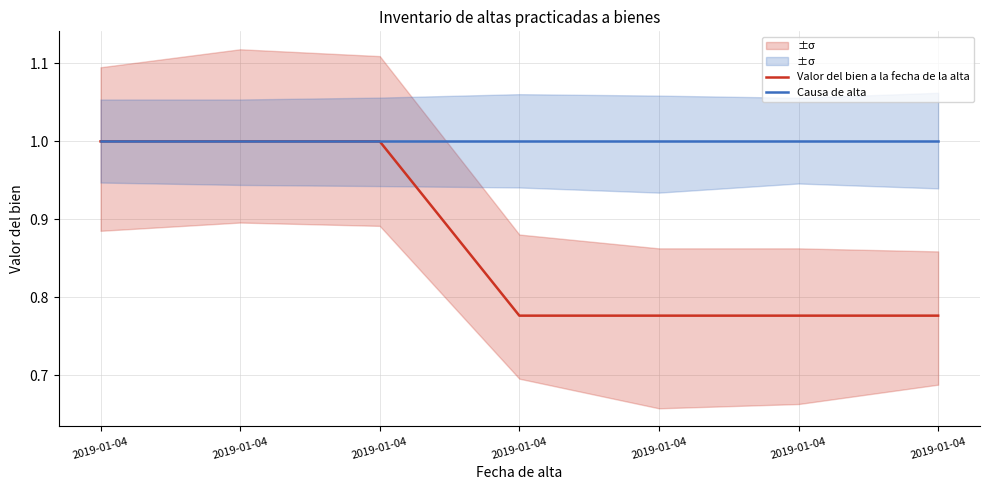

Rank the series at 2019-01-04 from highest to lowest value.

Valor del bien a la fecha de la alta, Causa de alta